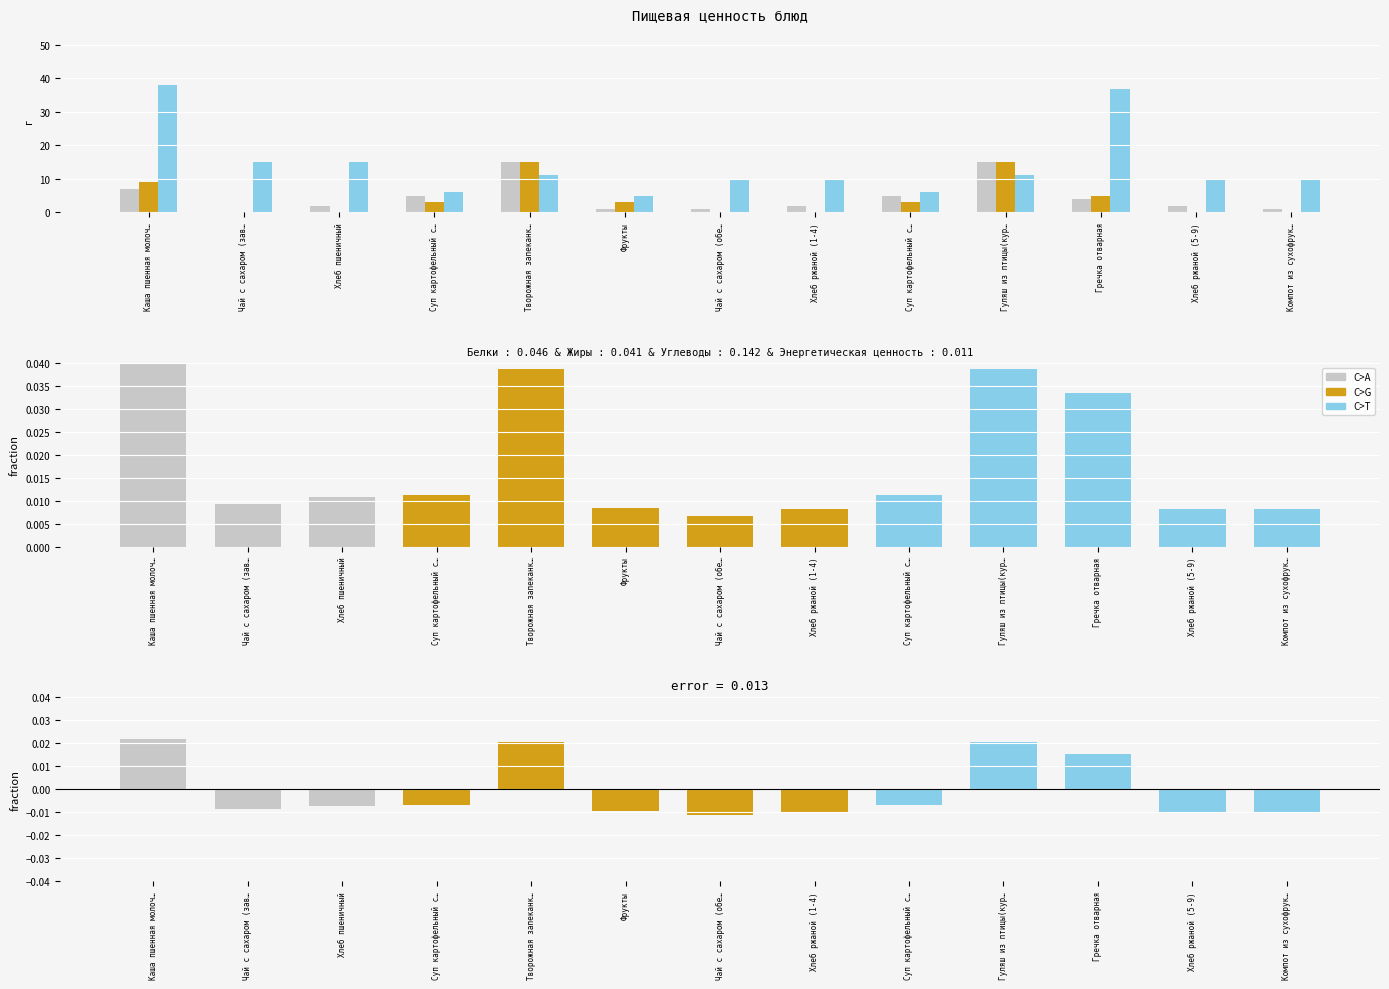

List the labels in order of Углеводы value, largest first.

Каша пшенная молоч…, Гречка отварная, Чай с сахаром (зав…, Хлеб пшеничный, Творожная запеканк…, Гуляш из птицы(кур…, Чай с сахаром (обе…, Хлеб ржаной (1-4), Хлеб ржаной (5-9), Компот из сухофрук…, Суп картофельный с…, Суп картофельный с…, Фрукты